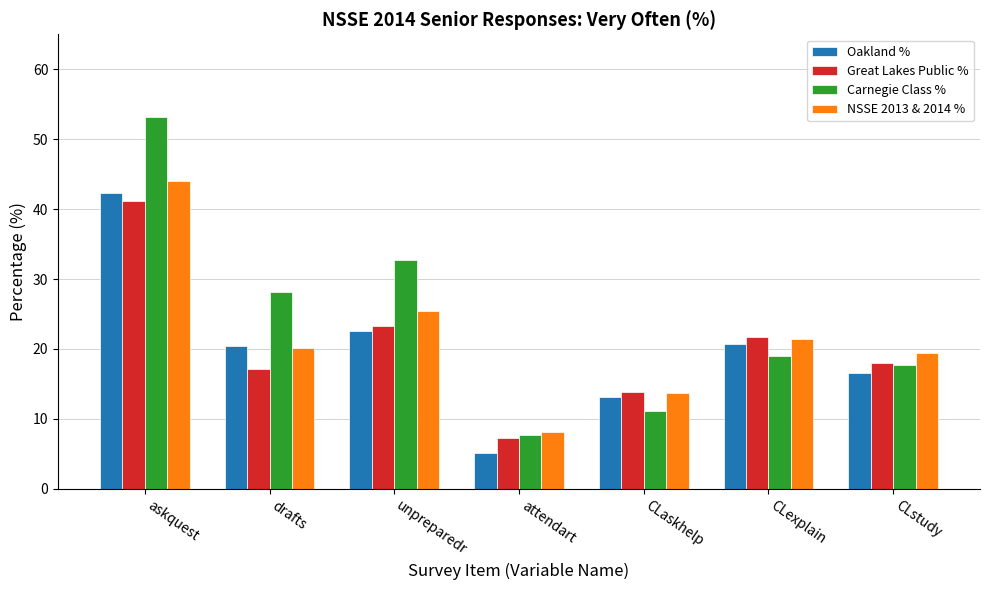

What is the total value across all series at askquest?

180.8